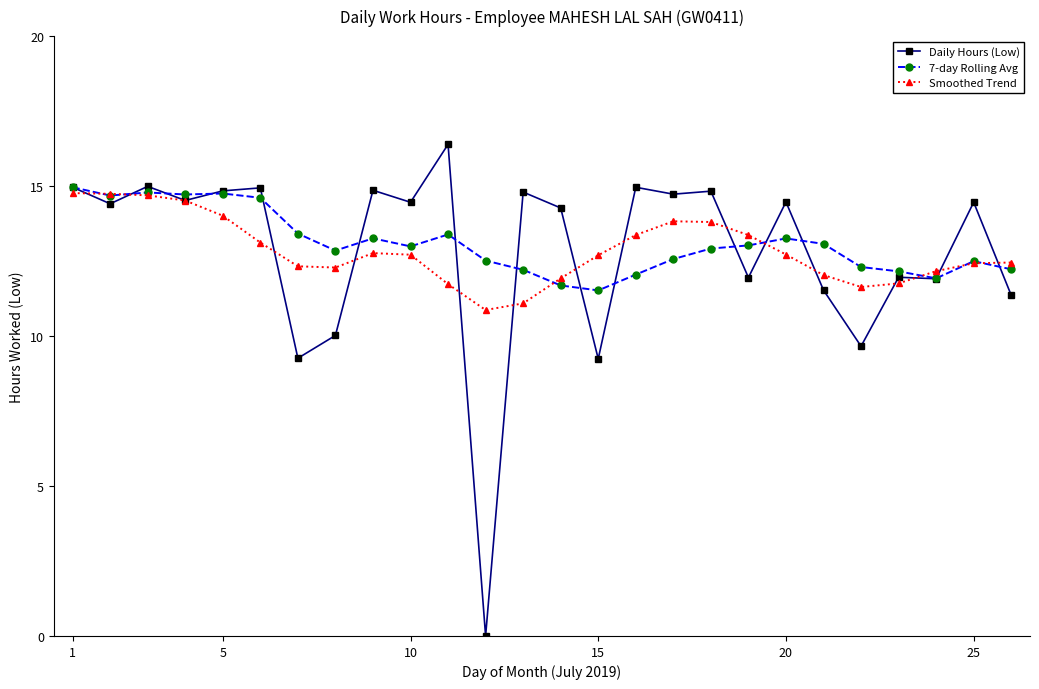

In Smoothed Trend, how many points are higher than both neighbors (excluding endpoints)?

2